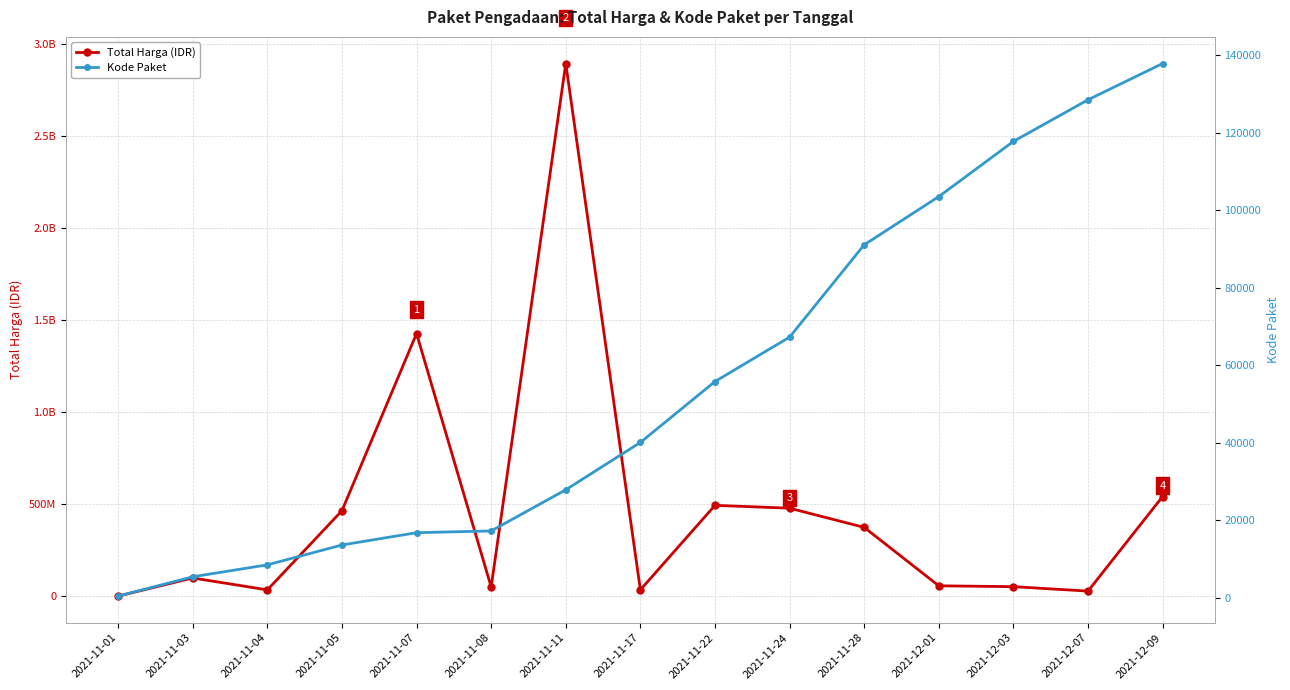

True or false: Total Harga (IDR) has a value of 639256176 at 2021-11-24.

False